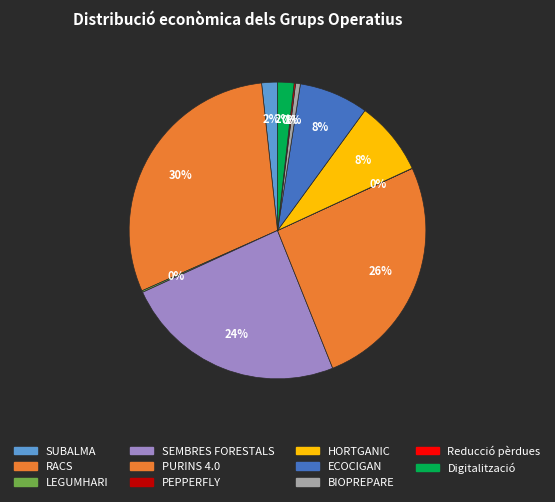

True or false: BIOPREPARE accounts for 11% of the total.

False